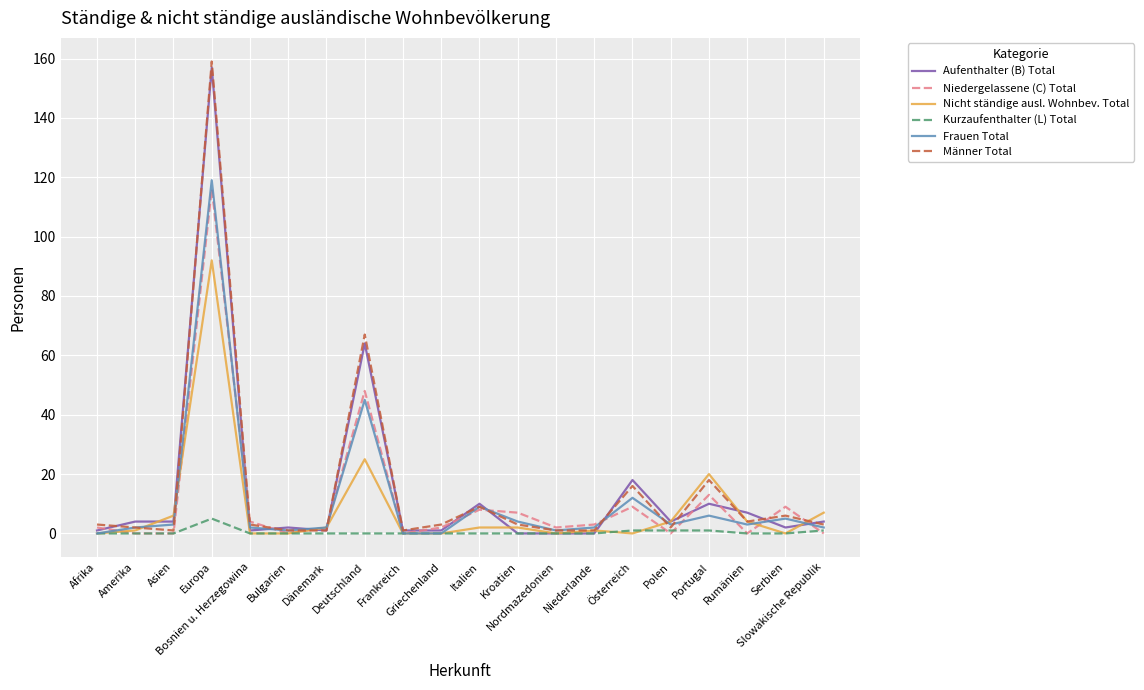

What is the greatest value displayed?

159